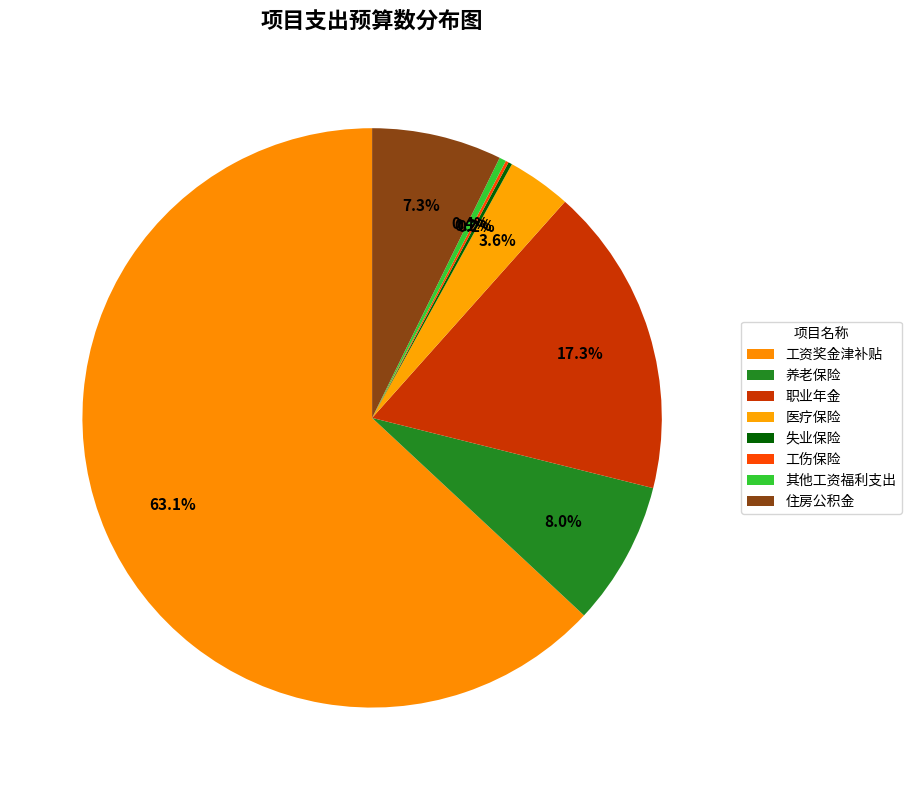

Is it true that 工伤保险 is 14% of the pie?

False